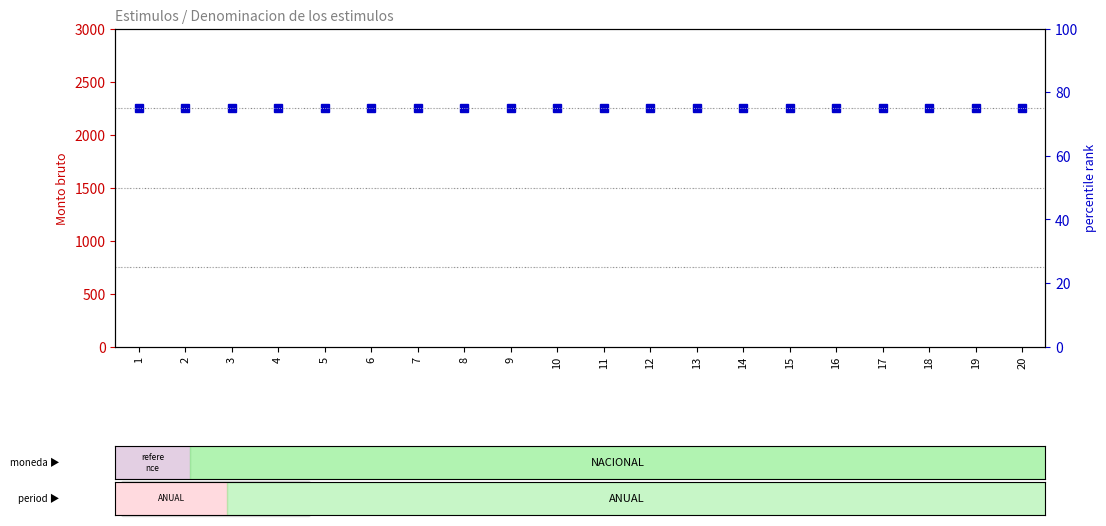

Rank the series by their maximum value, from highest to lowest.

percentile rank within the sample, Monto bruto